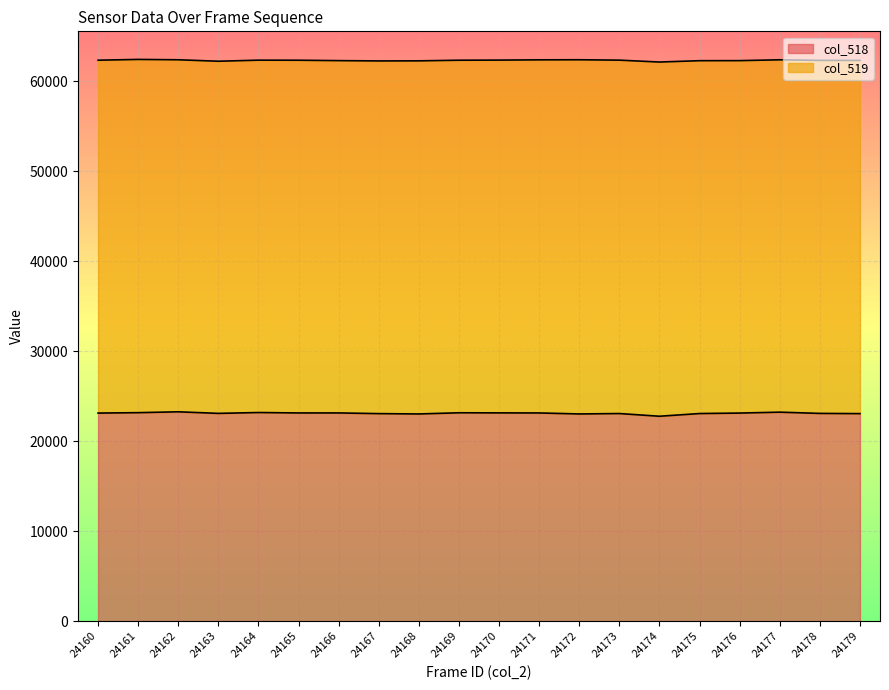

How many interior local valleys (lower than both neighbors) does the data have?

5